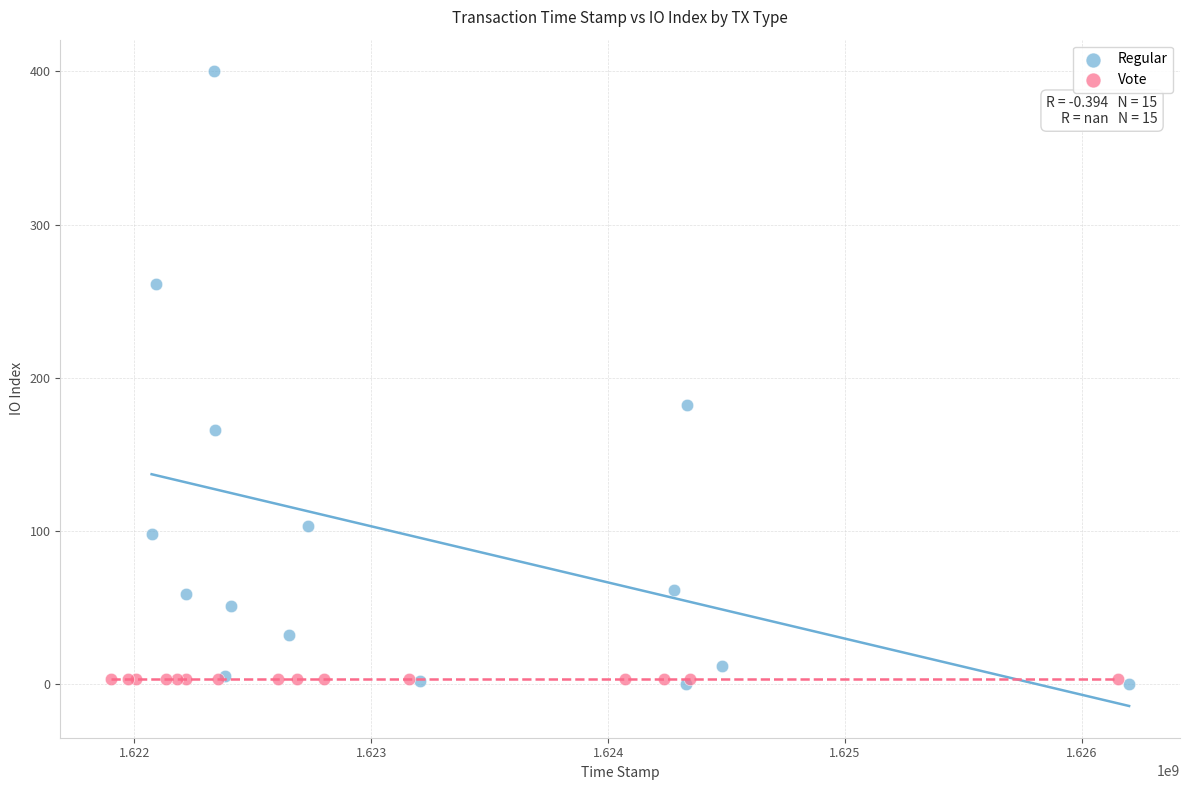

Which series contains the highest Y value?

Regular